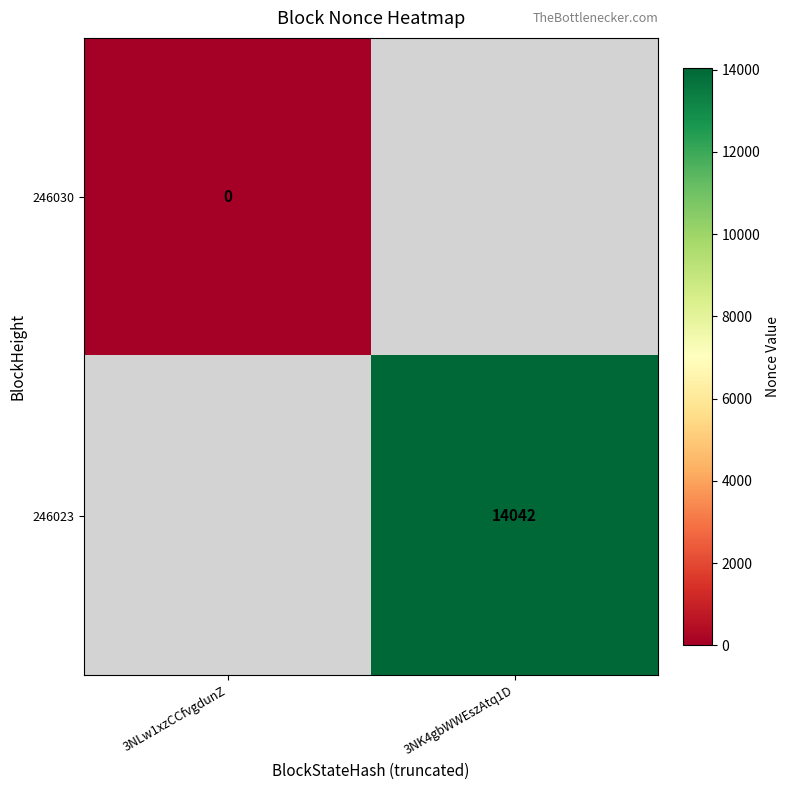

The value of 246023 at 3NK4gbWWEszAtq1D is 3679. True or false?

False